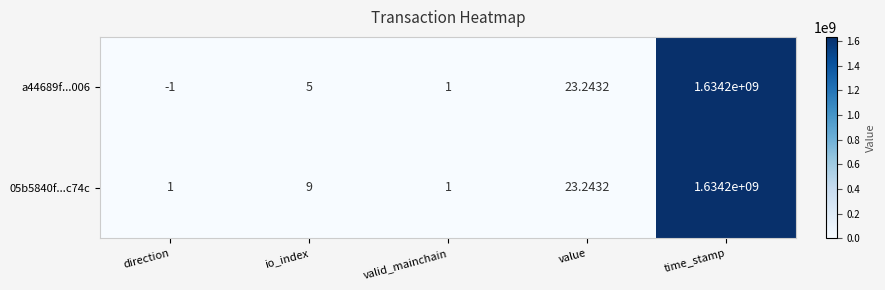

Which series has the largest total across all categories?

05b5840f...c74c